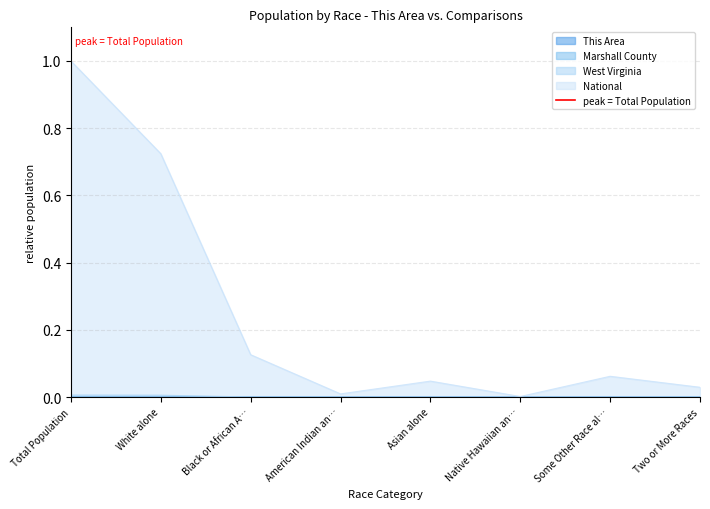

What is the maximum value for National?

1.0